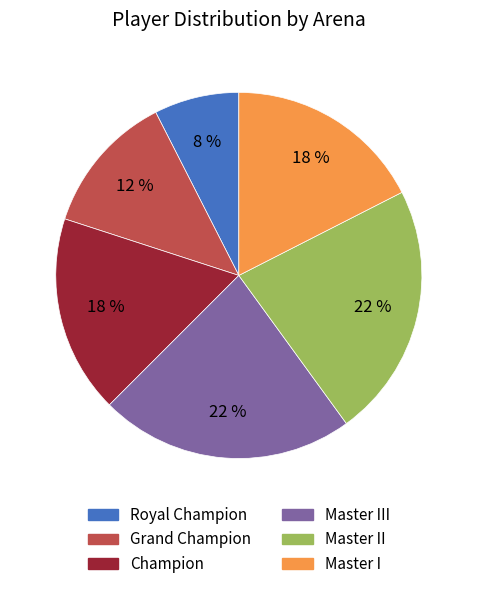

Is there any slice that represents more than half of the pie?

No